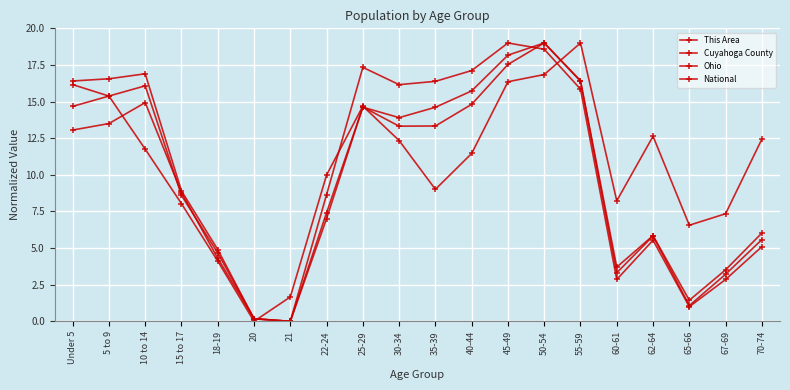

How many interior local peaks does the This Area series have?

3